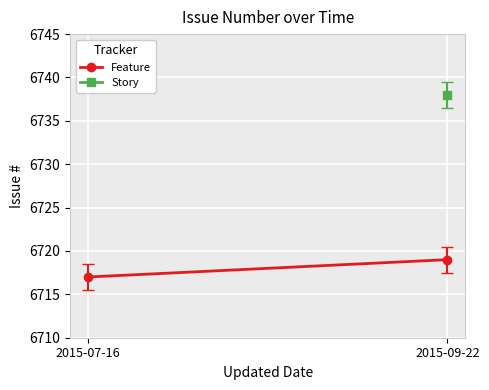

Which label corresponds to the smallest value in the chart?

2015-07-16